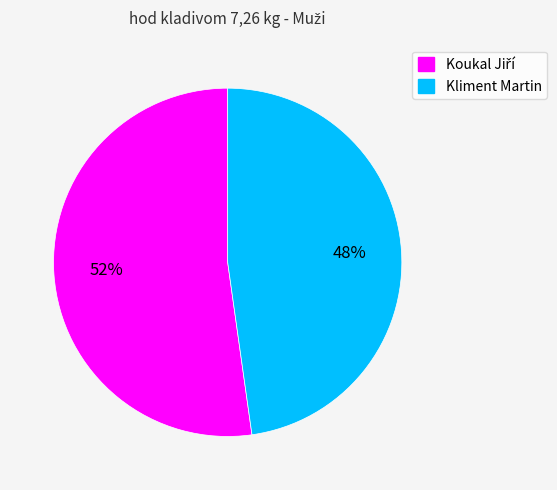

To the nearest percent, what portion does Kliment Martin represent?

48%